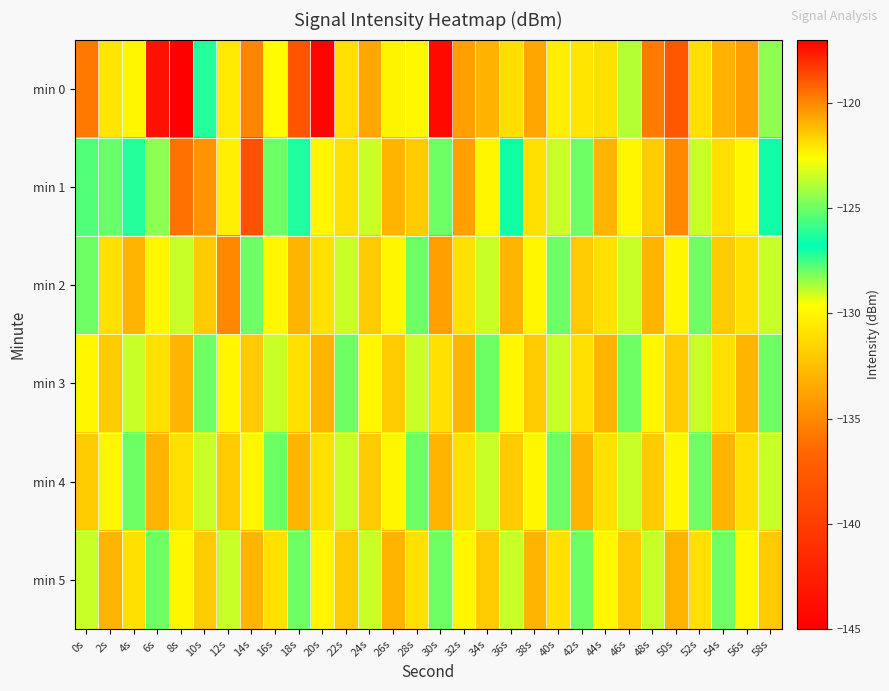

What is the maximum value shown in the chart?

-117.2